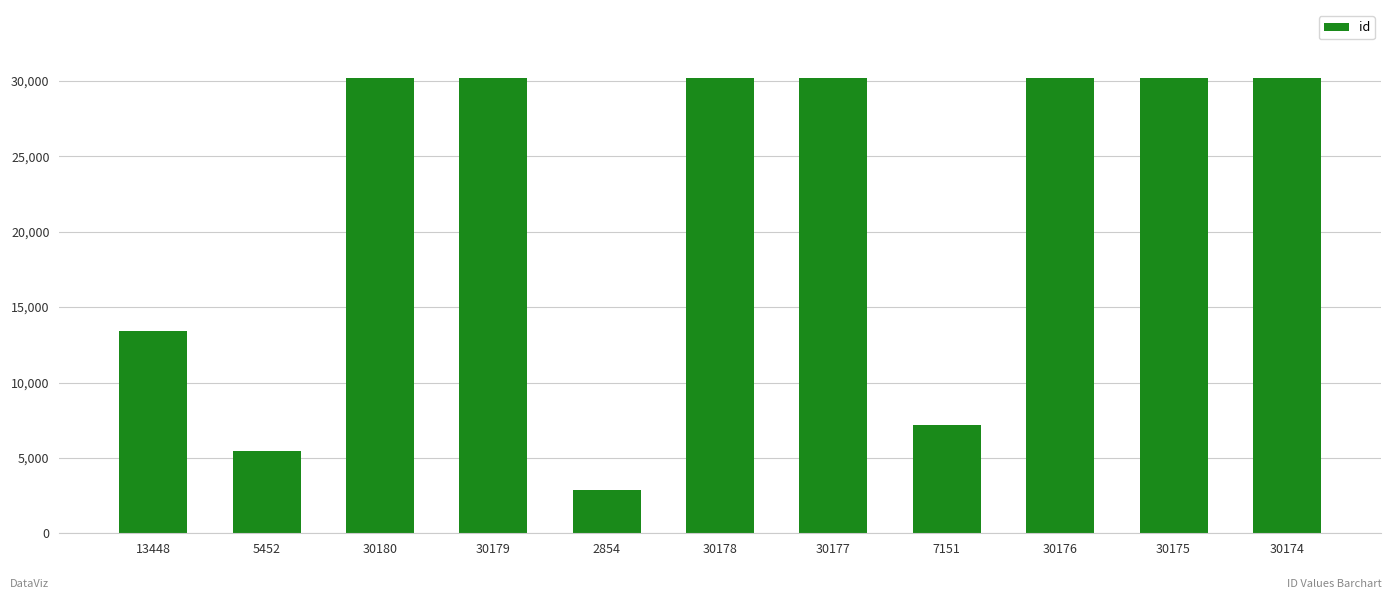

Approximately how many times larger is the value at 30175 compared to 7151?

4.2